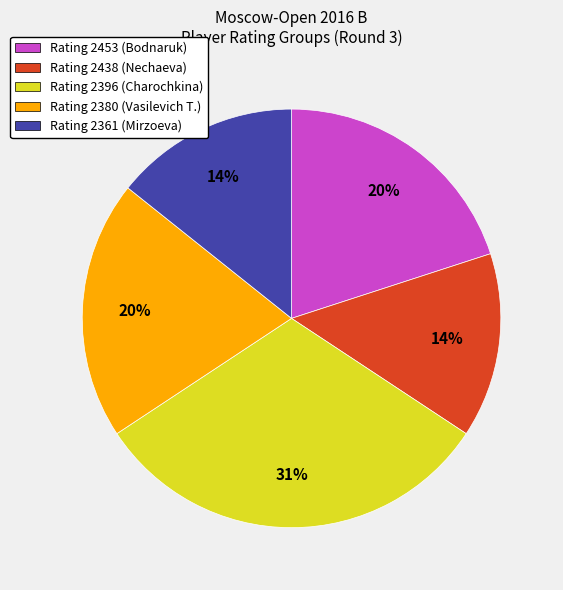

Count the number of slices in the pie.

5